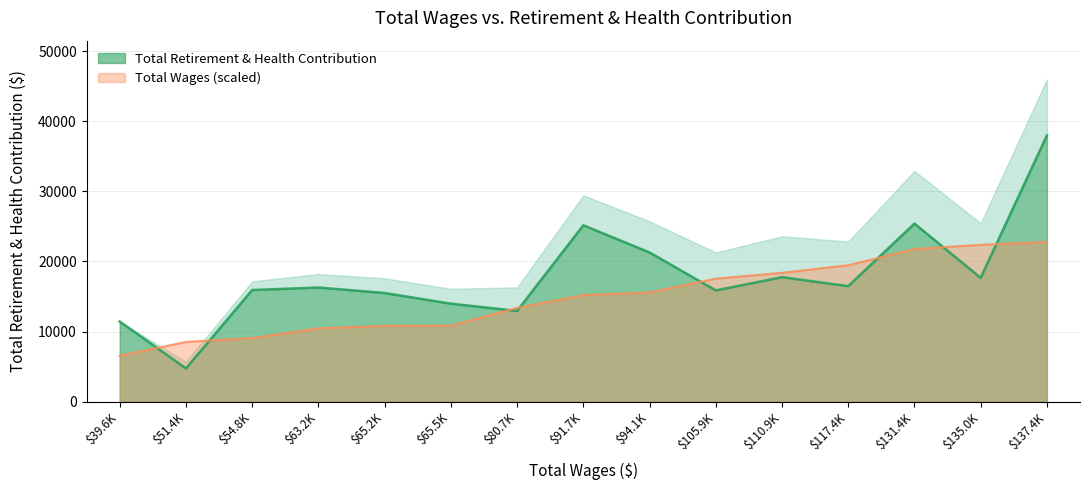

What is the maximum value for Total Wages (scaled)?

22783.8